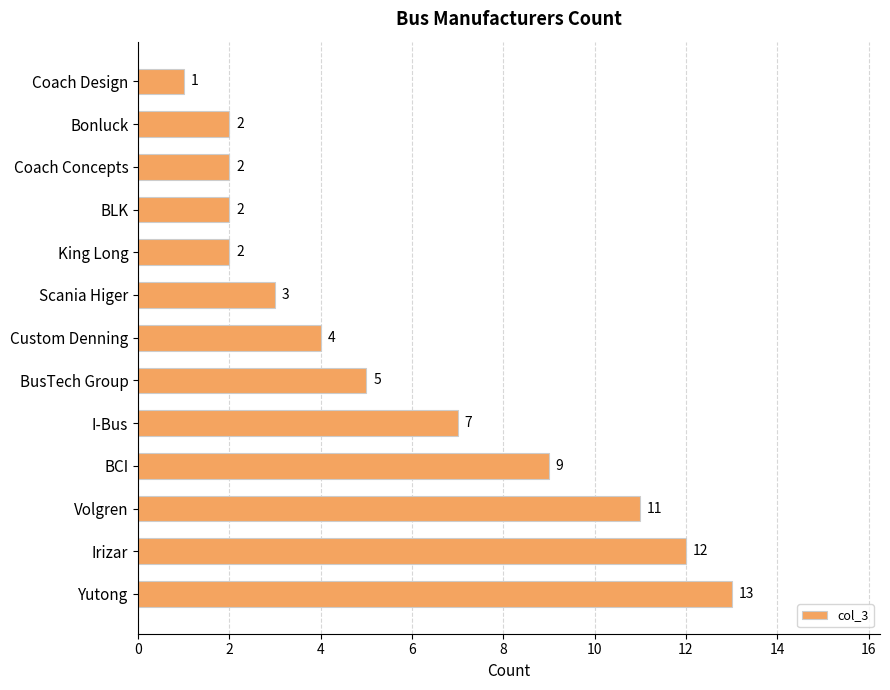

What is the label of the 3rd bar from the bottom?

Volgren